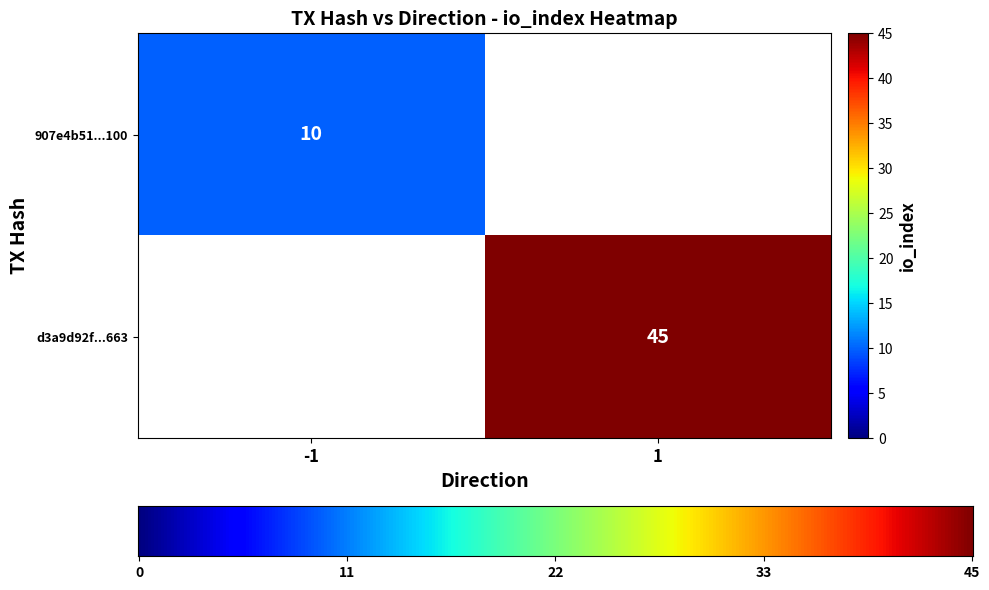

What is the sum of the 907e4b51c90a534939de79cdc2011aa83e7c100 values at direction and io_index?

9